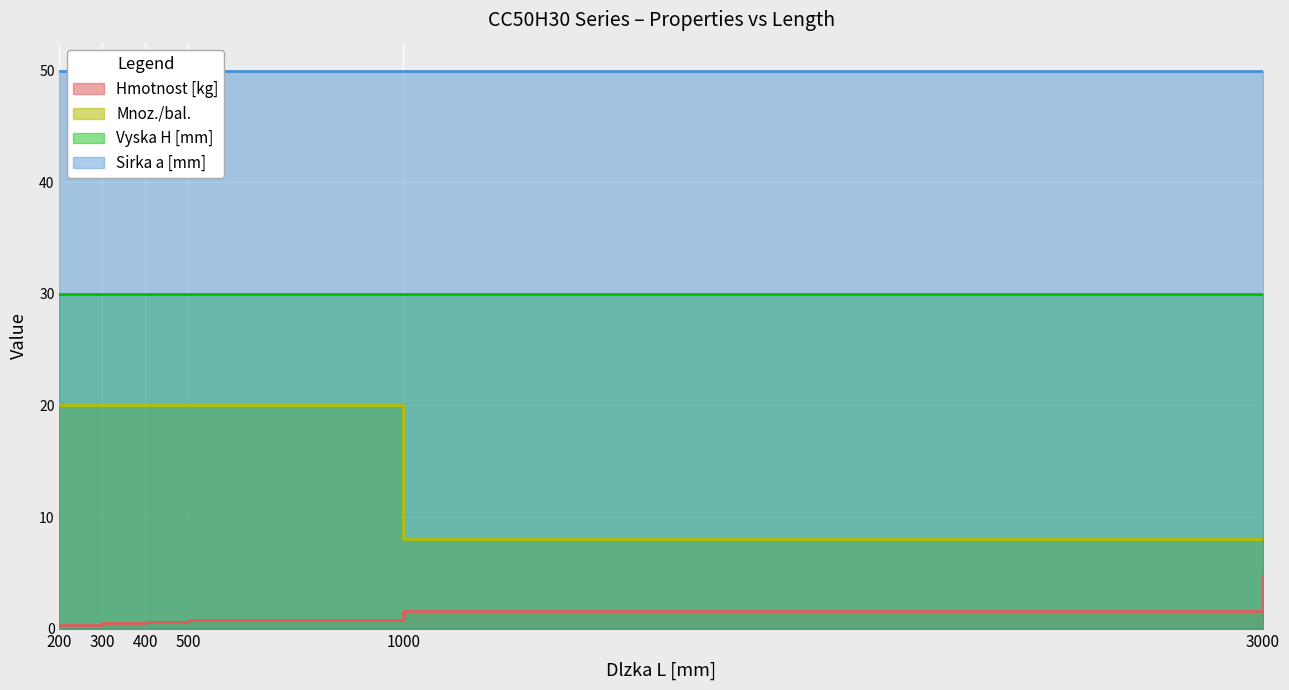

What is the difference between the Mnoz./bal. values at 500 and 3000?

12.0